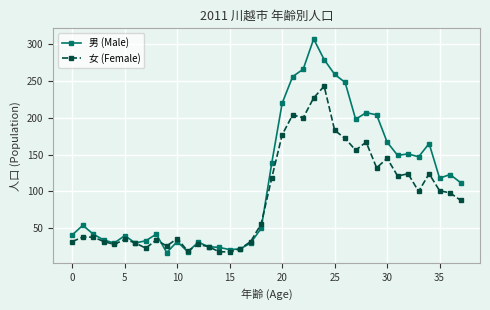

Which series has the largest range (max minus min)?

男 (Male)